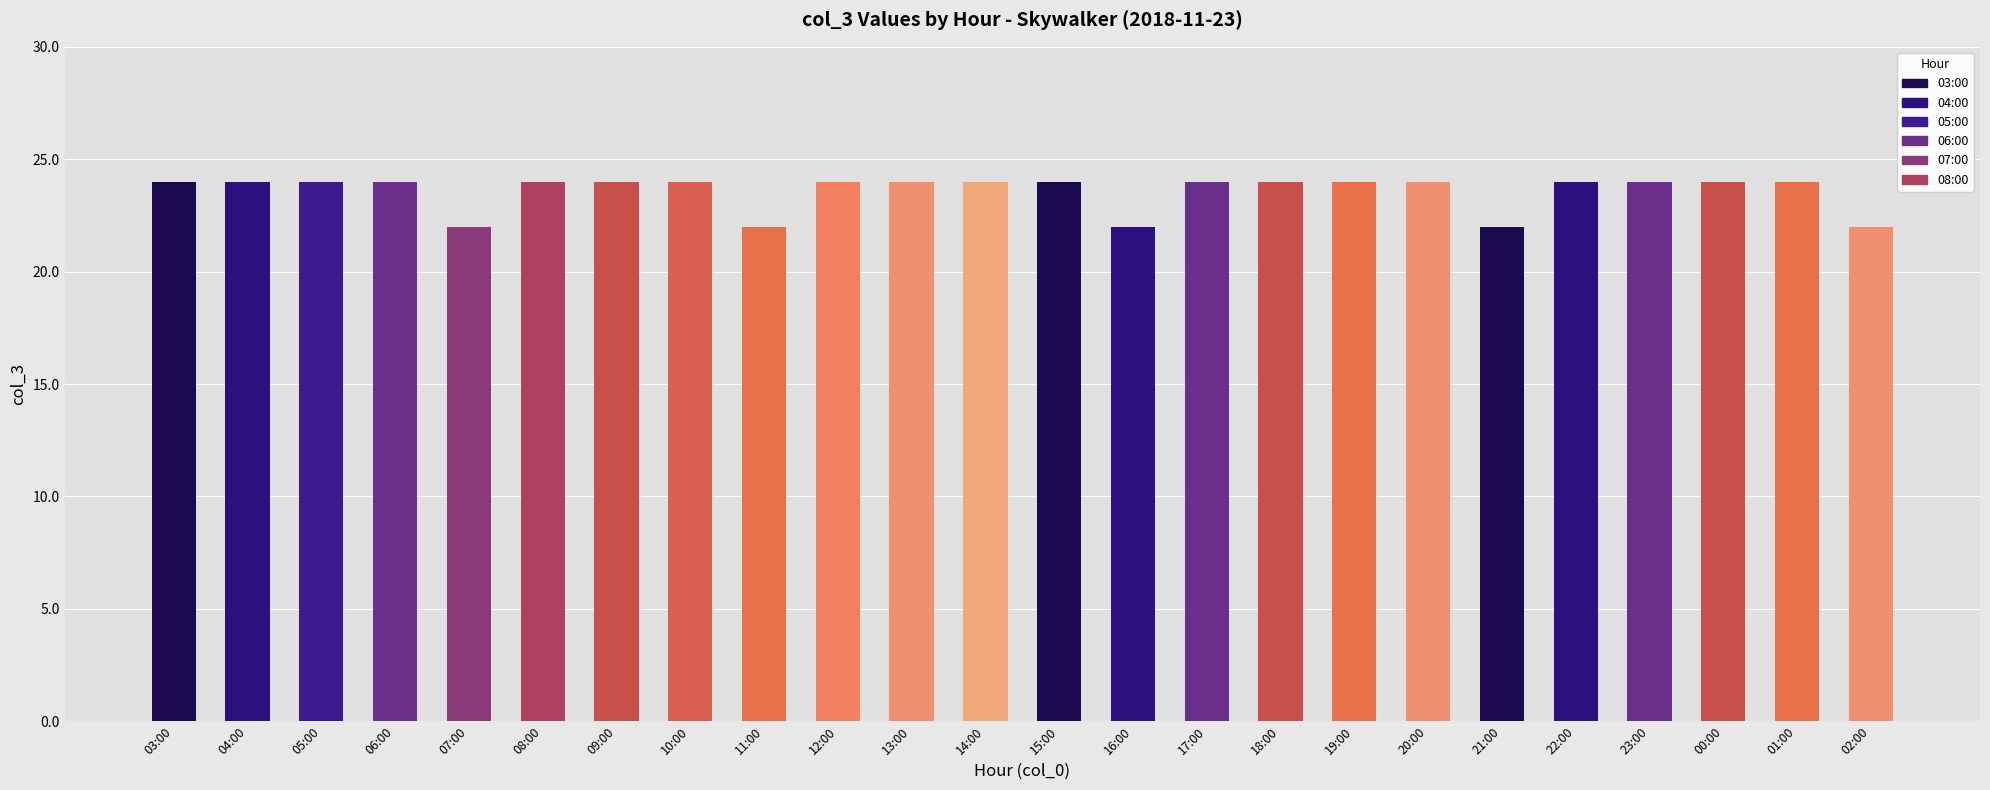

Which has a higher value, 12:00 or 07:00?

12:00